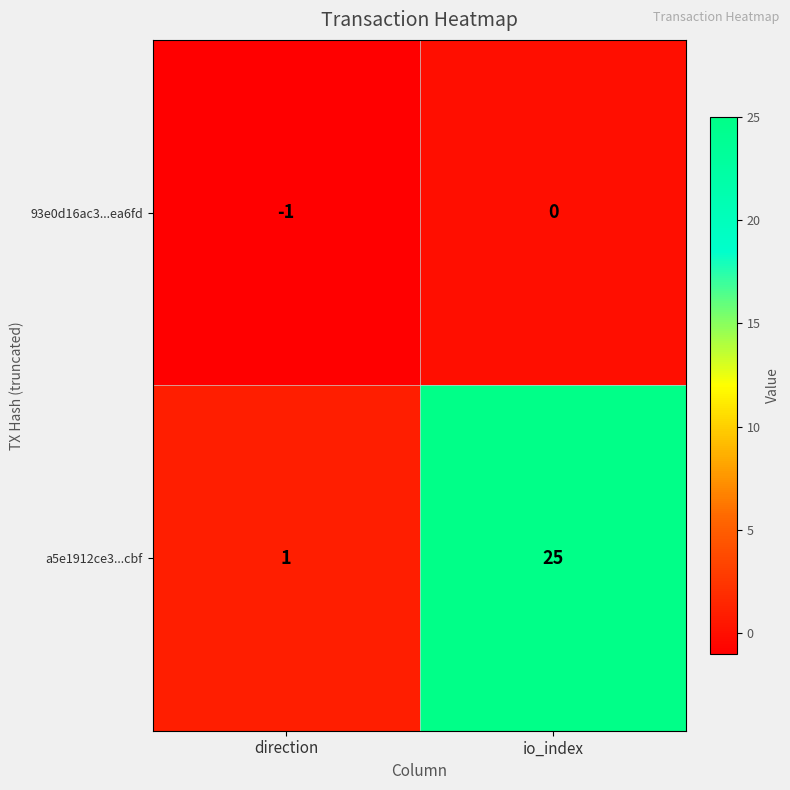

Is it true that a5e1912ce3...cbf equals 25 at io_index?

True